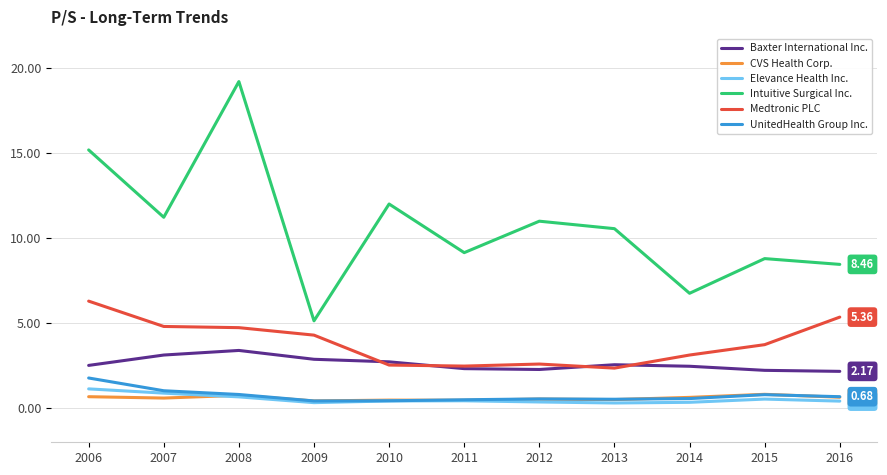

True or false: CVS Health Corp. and Baxter International Inc. intersect in this chart.

False